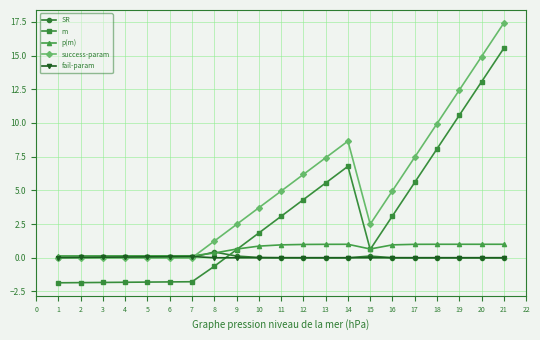

What is the spread (max minus min) of values at 7?

1.9